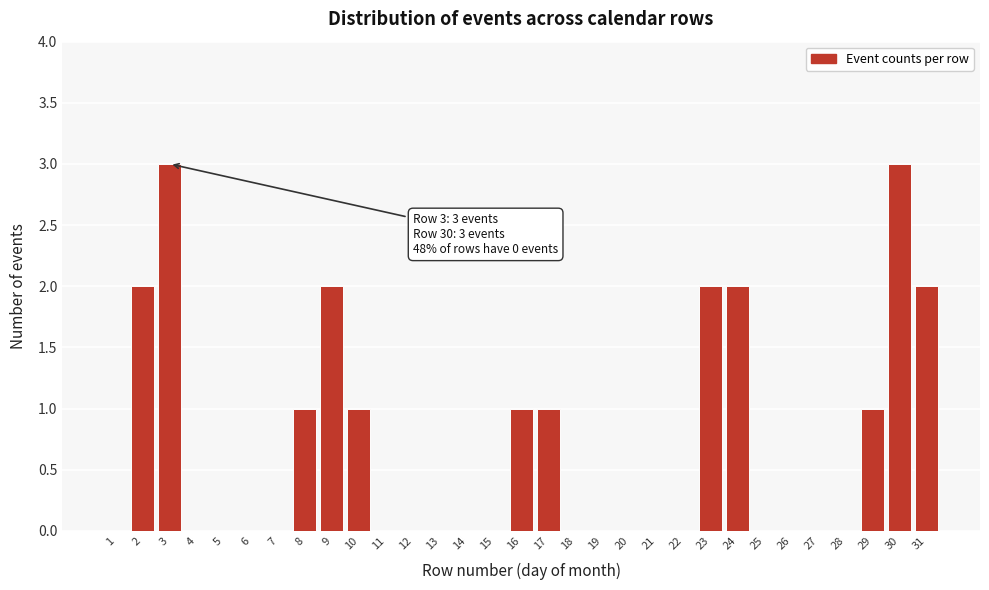

True or false: the data shows 4 at 3.

False